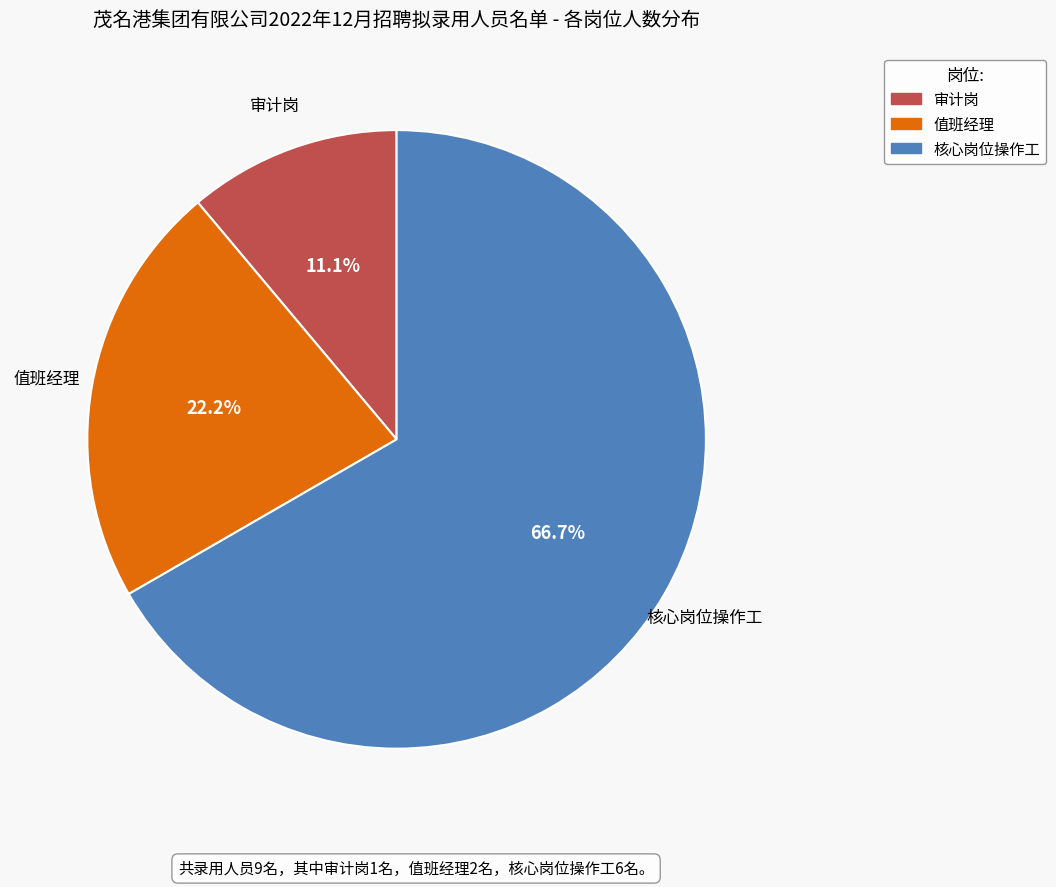

Do 值班经理 and 审计岗 together represent more than half of the pie?

No